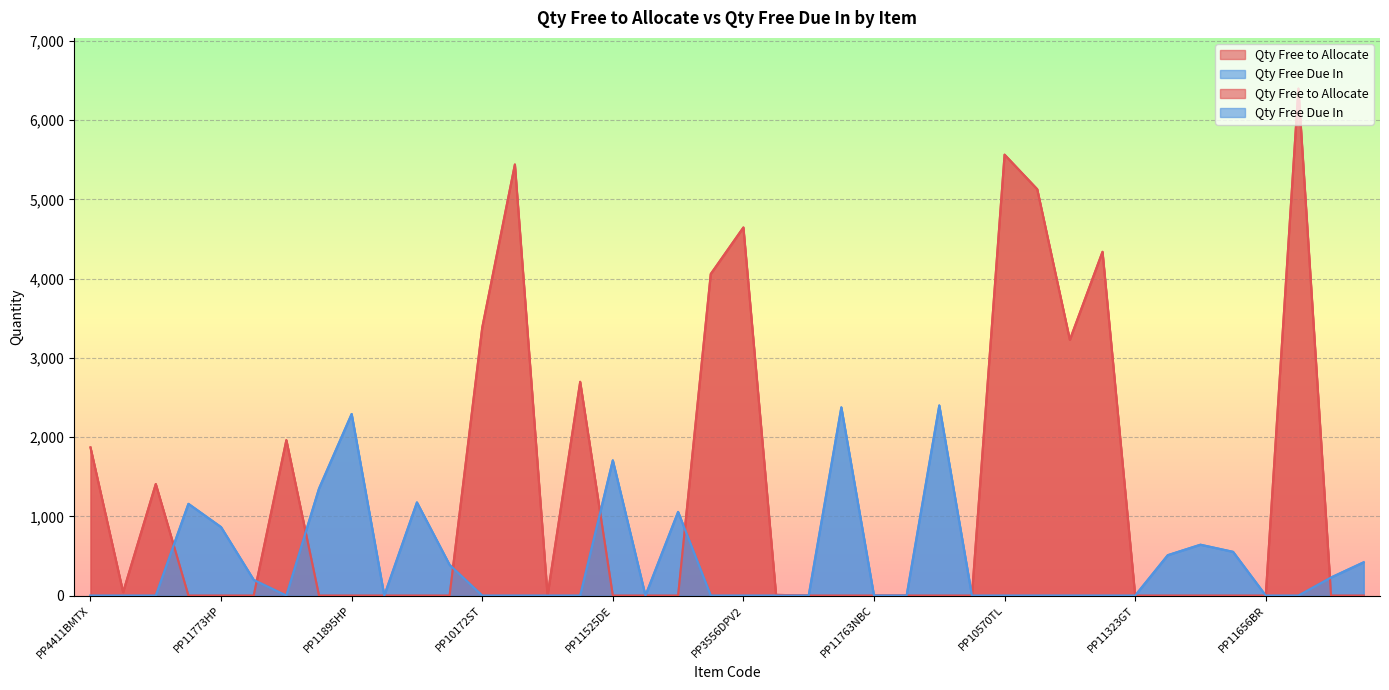

Rank the categories by Qty Free to Allocate value from highest to lowest.

PP9744SW, PP10570TL, PP9886ST, PP10518TL, PP3556DPV2, PP10748TL, PP10056DSC, PP10172ST, PP10643TL, PP8053BM, PP8972XB, PP4411BMTX, PP6308FRV2, PP10519TL, PP10040, PP11011CY, PP11773HP, PP11190NBC, PP11305GT, PP11895HP, PP4259HPV2TX, PP11582DR, PP11182NBC, PP11429BDT, PP11525DE, PP10506LS, PP11781WP, PP5612FRTX, PP11583DR, PP11763NBC, PP4129PSTX, PP9938ST, PP2927NNTX, PP11323GT, PP11326GT, PP11321MA, PP11689MC, PP11656BR, PP11393MCF, PP11522PS